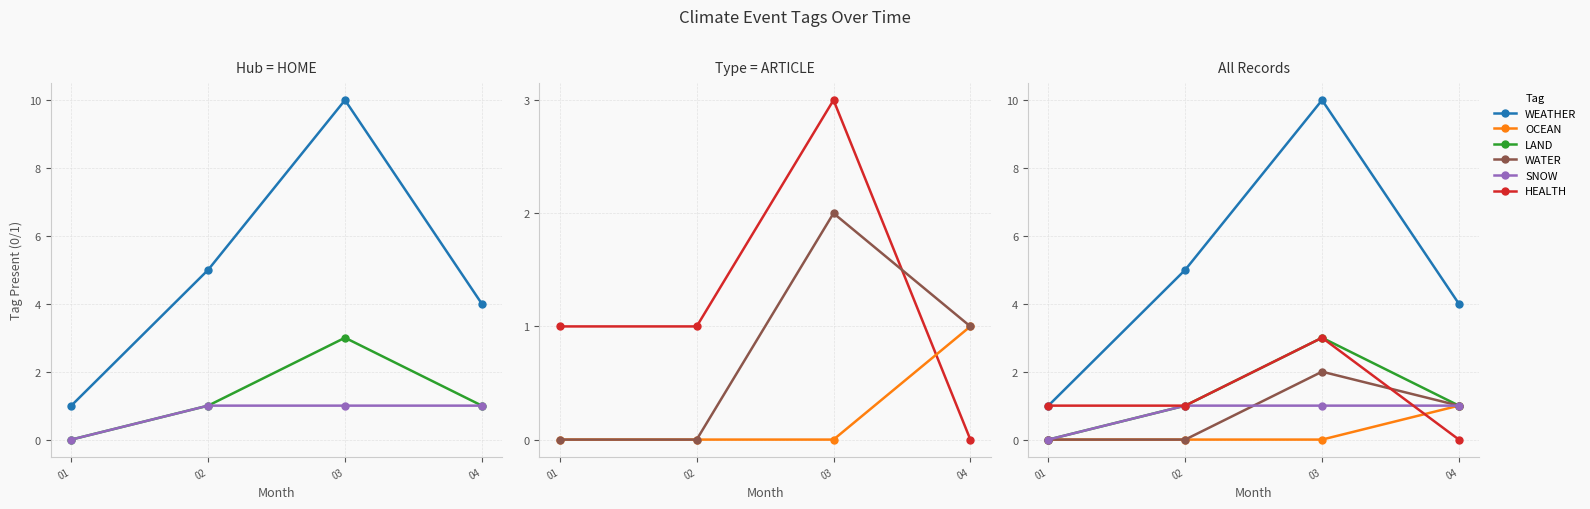

Which series ends up on top after the final intersection of SNOW and HEALTH?

SNOW